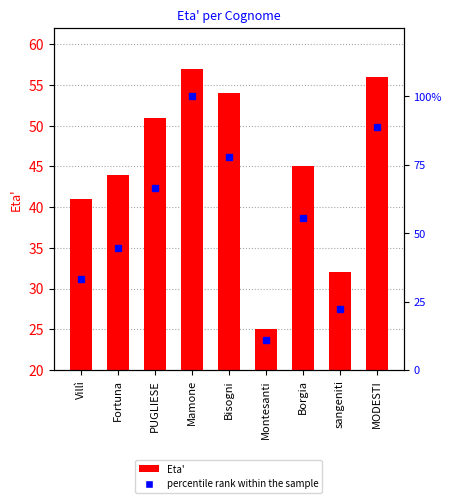

What is the difference between the maximum and minimum values in the percentile rank within the sample series?

88.9